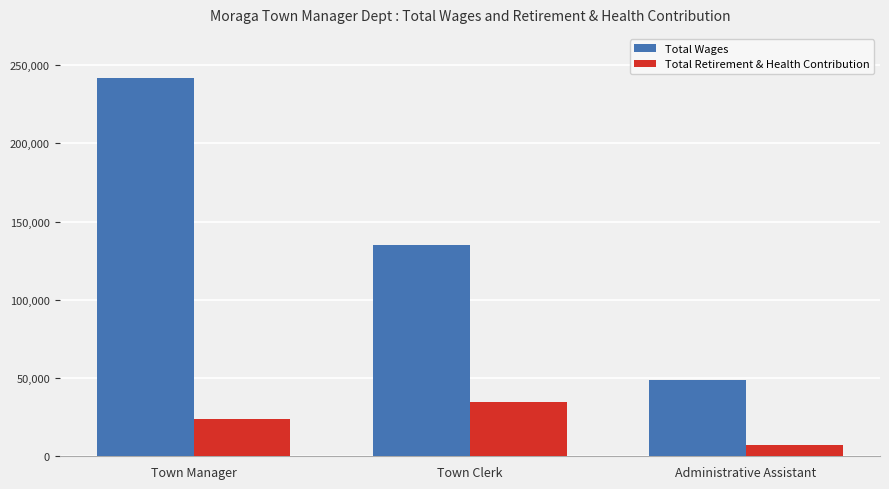

Where does the Total Wages series first go above 135165?

Town Manager